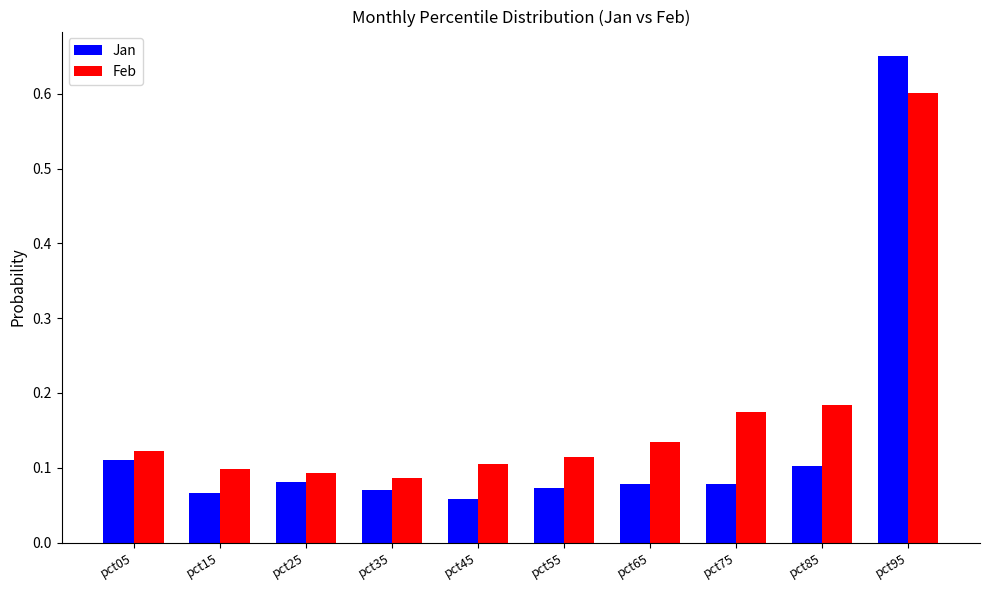

At which label does Jan reach its peak?

pct95